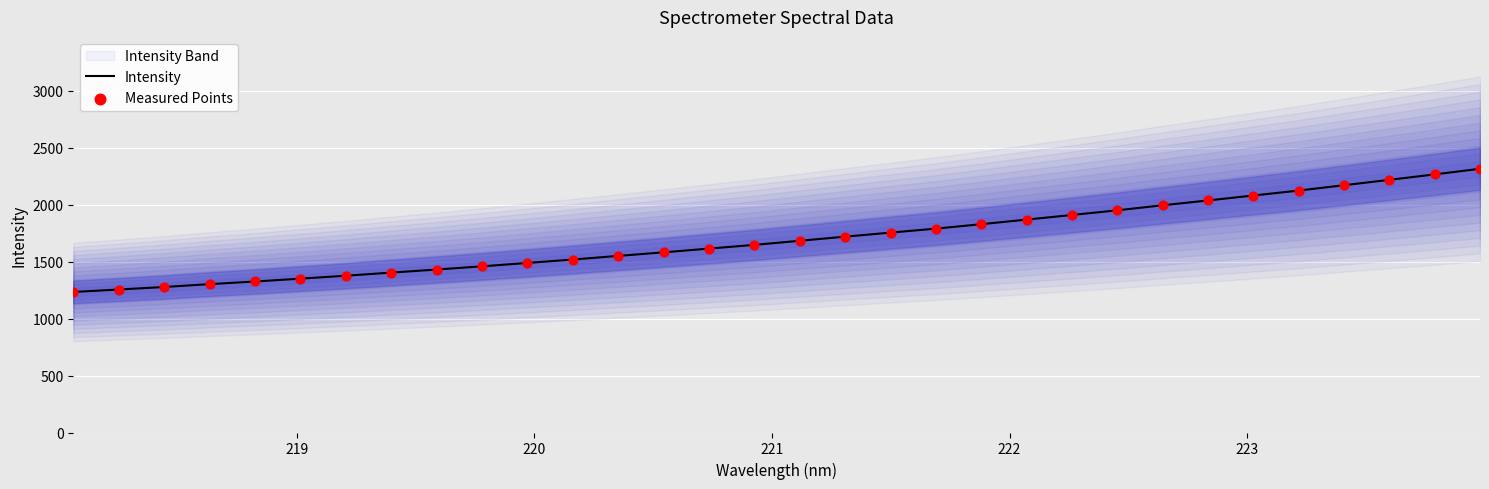

Which series has the largest total across all categories?

Intensity